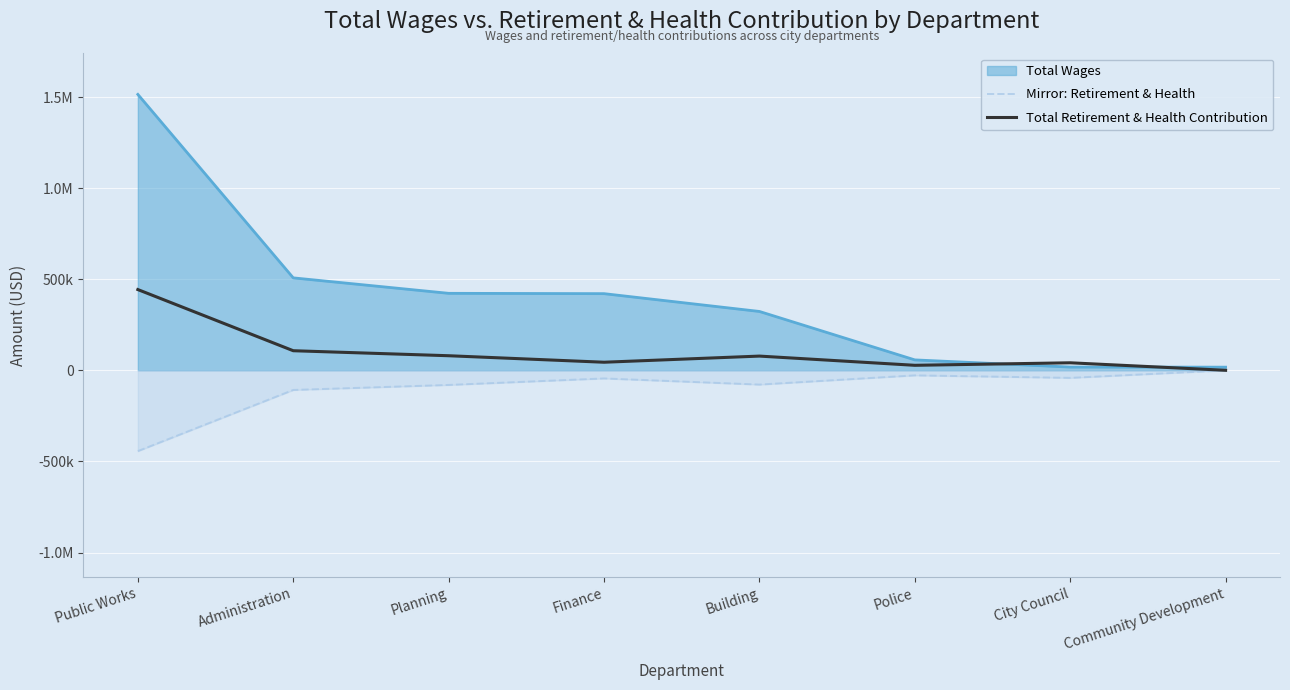

Rank the categories by Mirror: Retirement & Health value from highest to lowest.

Community Development, Police, City Council, Finance, Building, Planning, Administration, Public Works